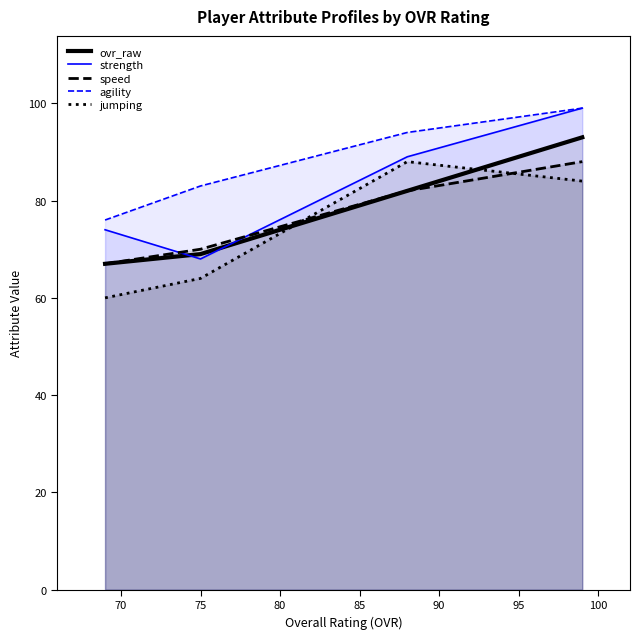

In jumping, how many points are higher than both neighbors (excluding endpoints)?

1